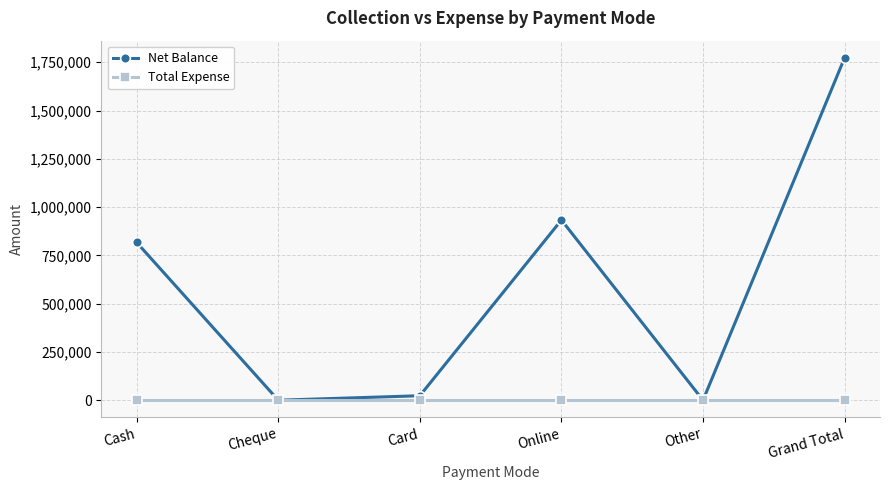

At how many categories does at least one series exceed 1223622?

1